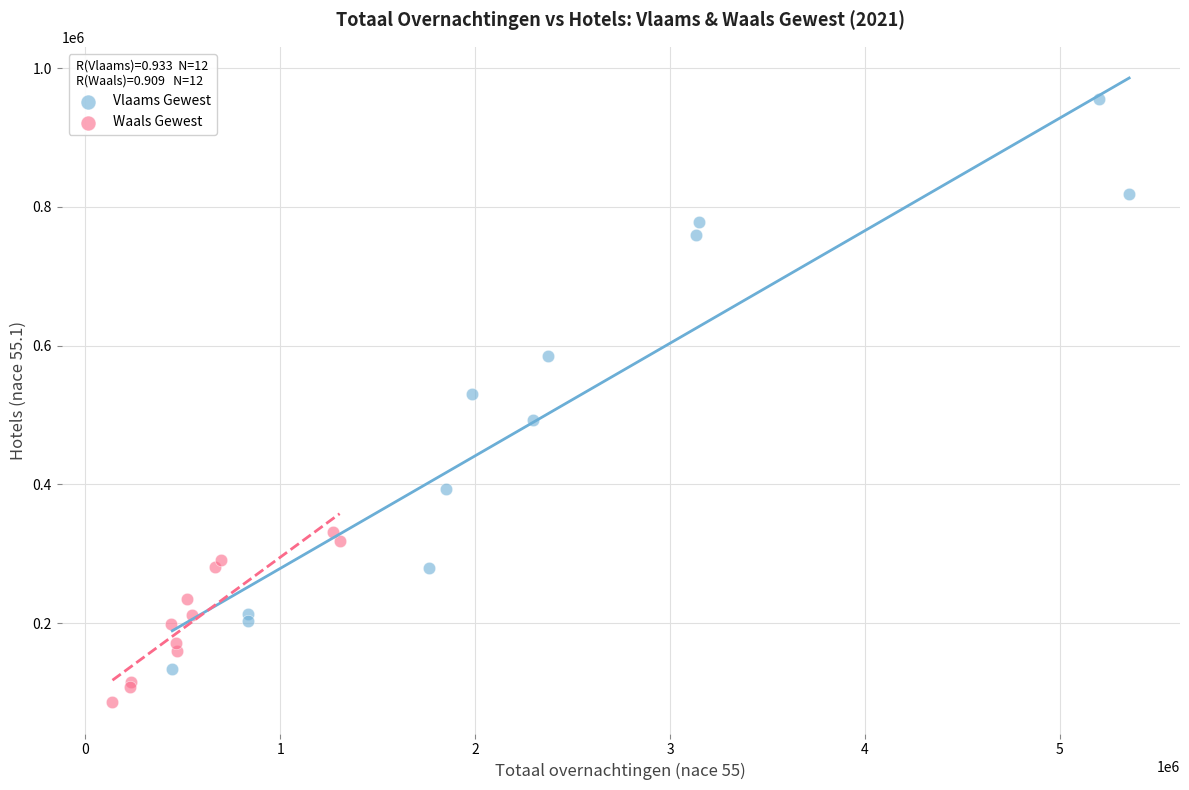

What are all the series names shown in the legend?

Vlaams Gewest, Waals Gewest